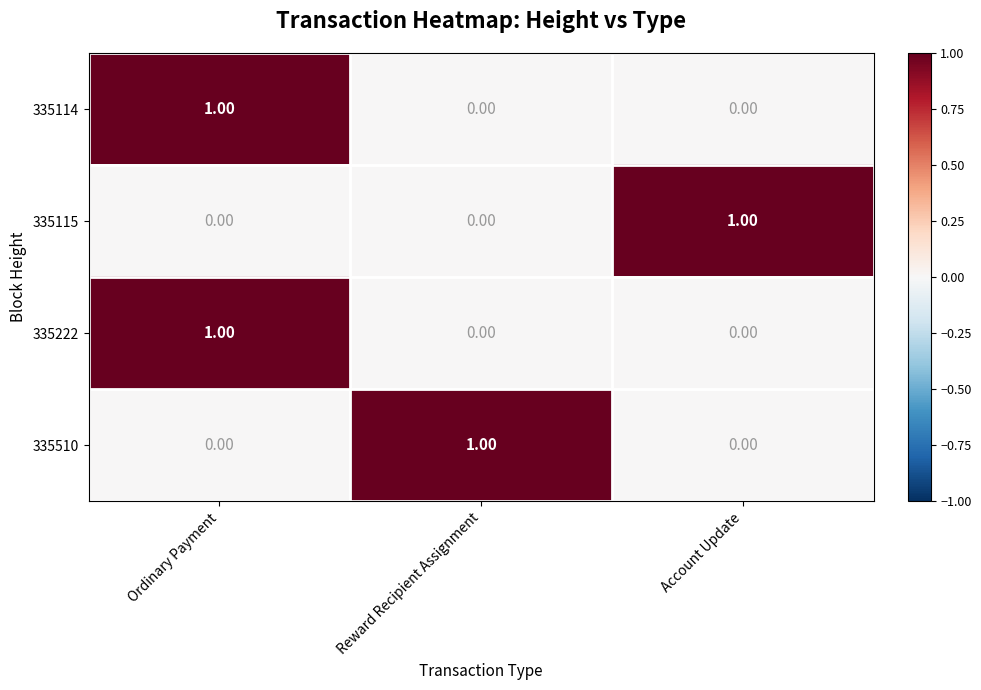

At how many categories does at least one series exceed 0?

3